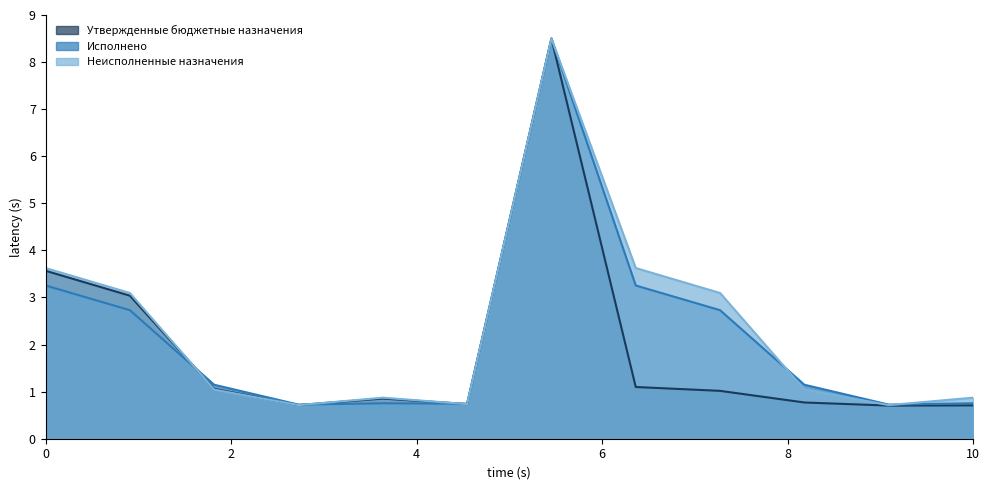

What is the label of the 4th point from the right?

Выплаты персоналу 2